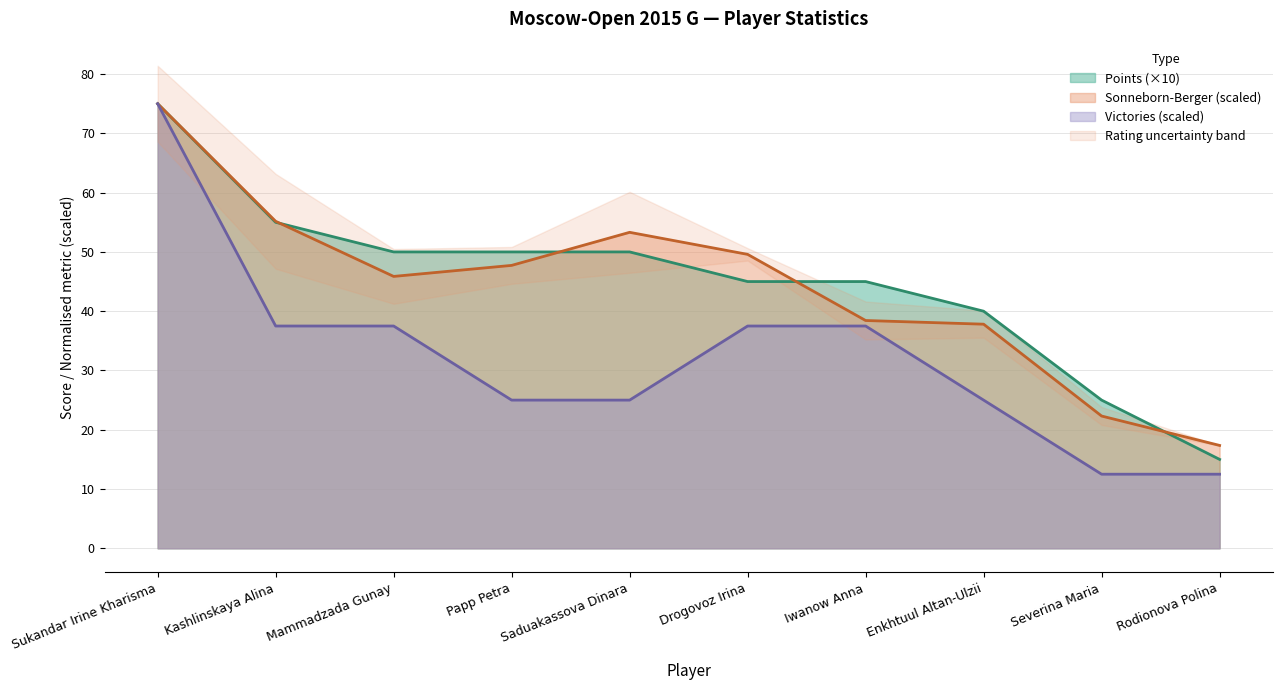

How many values in the Points series are below 50?

5